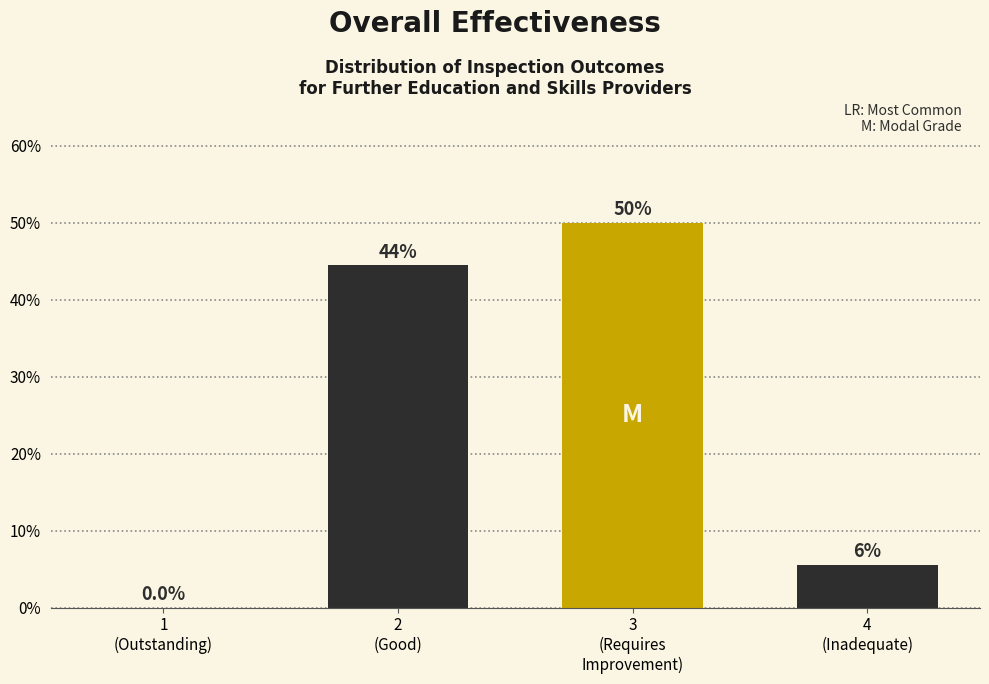

What is the greatest value displayed?

50.0